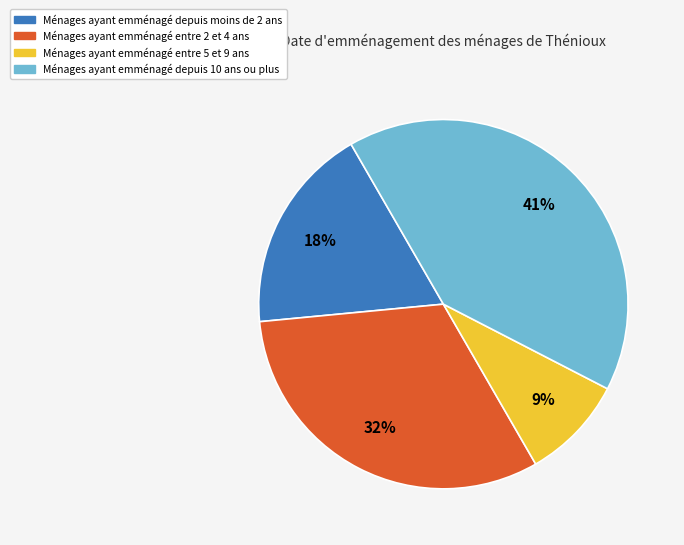

Rank the categories by value from highest to lowest.

Ménages ayant emménagé depuis 10 ans ou plus, Ménages ayant emménagé entre 2 et 4 ans, Ménages ayant emménagé depuis moins de 2 ans, Ménages ayant emménagé entre 5 et 9 ans